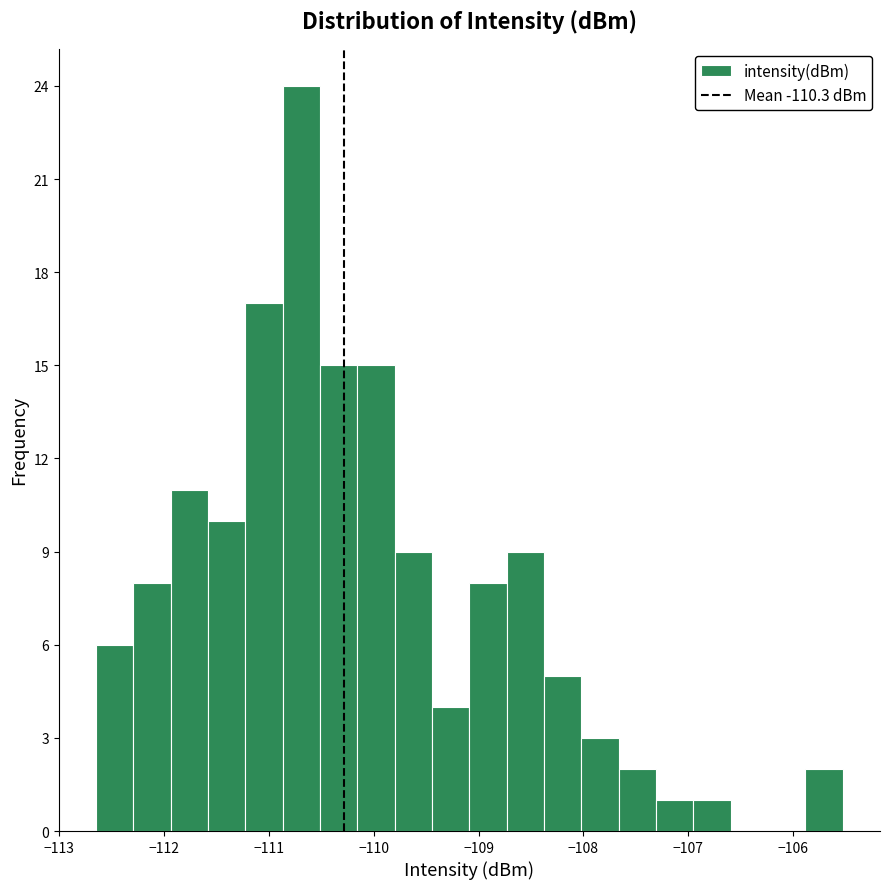

Around what value on the x-axis is the tallest bar? Give the approximate position of its centre, as read against the axis.

-110.7